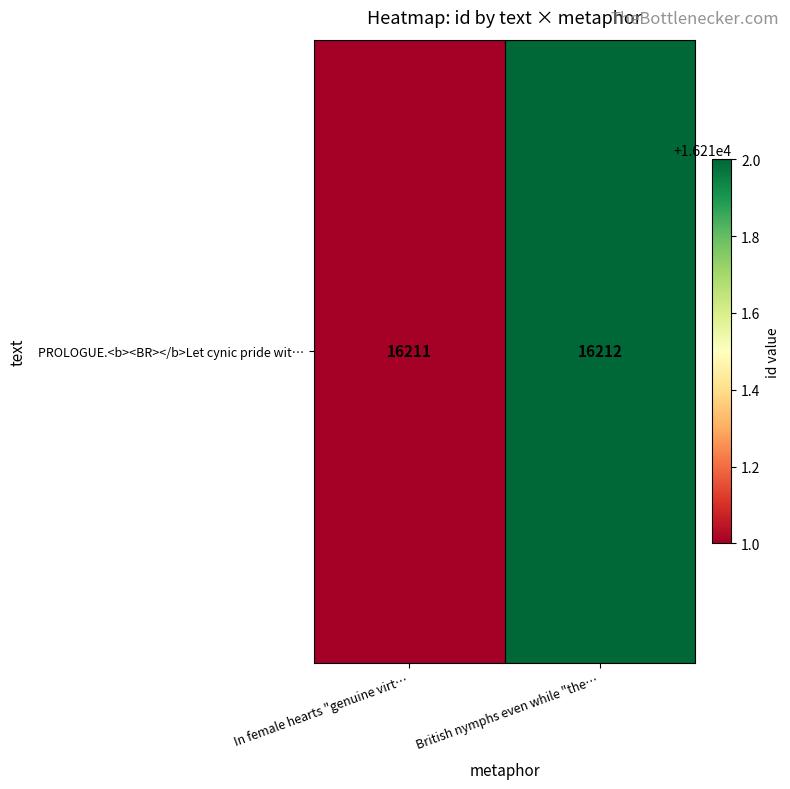

What is the difference between the maximum and minimum values?

1